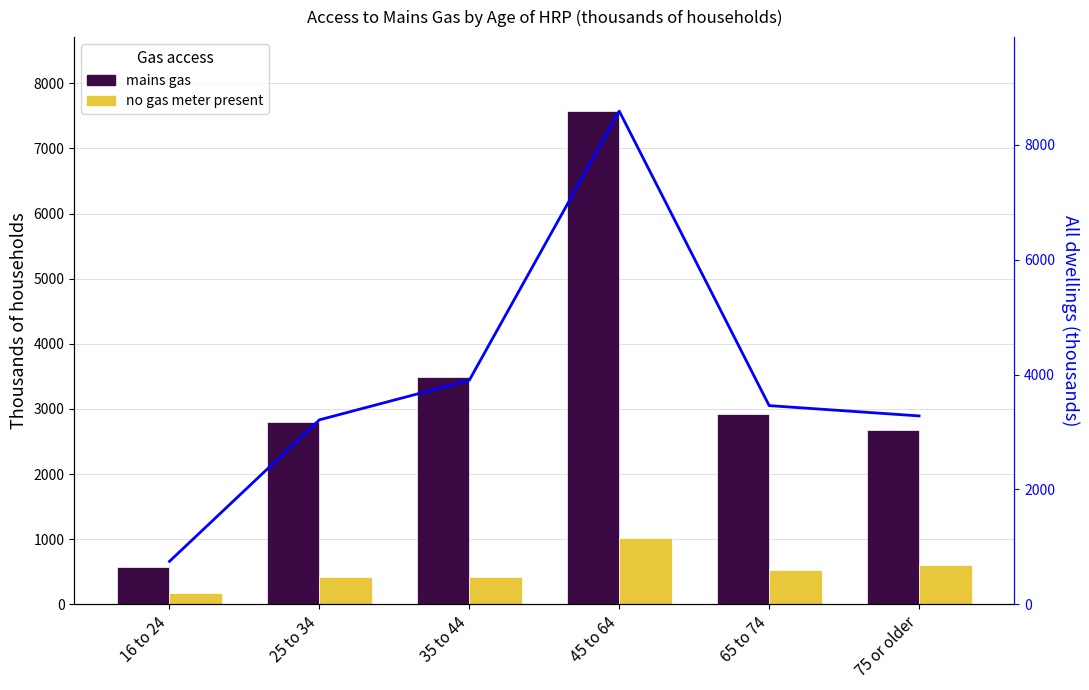

What is the difference between the maximum and minimum values in the mains gas series?

7006.1